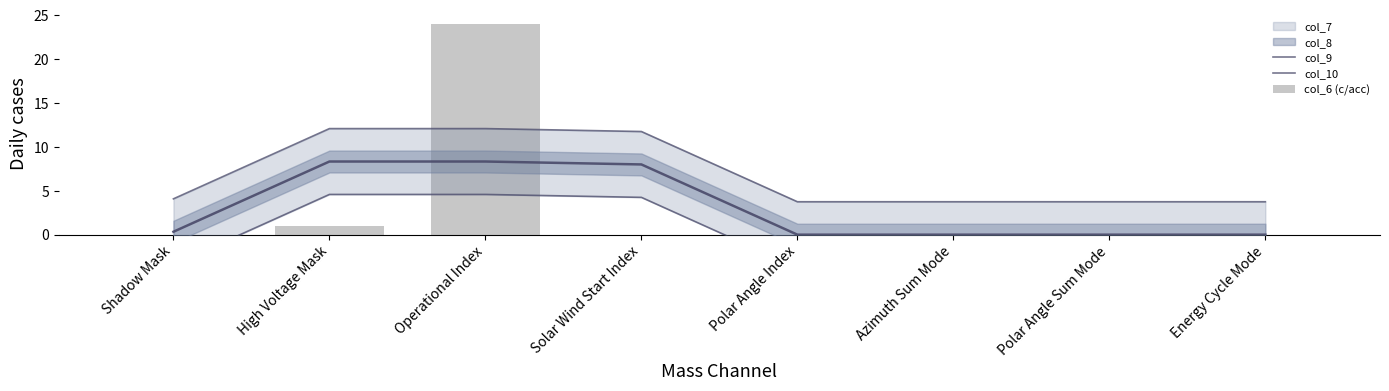

List the labels in order of col_6 (c/acc) value, largest first.

Operational Index, High Voltage Mask, Shadow Mask, Solar Wind Start Index, Polar Angle Index, Azimuth Sum Mode, Polar Angle Sum Mode, Energy Cycle Mode